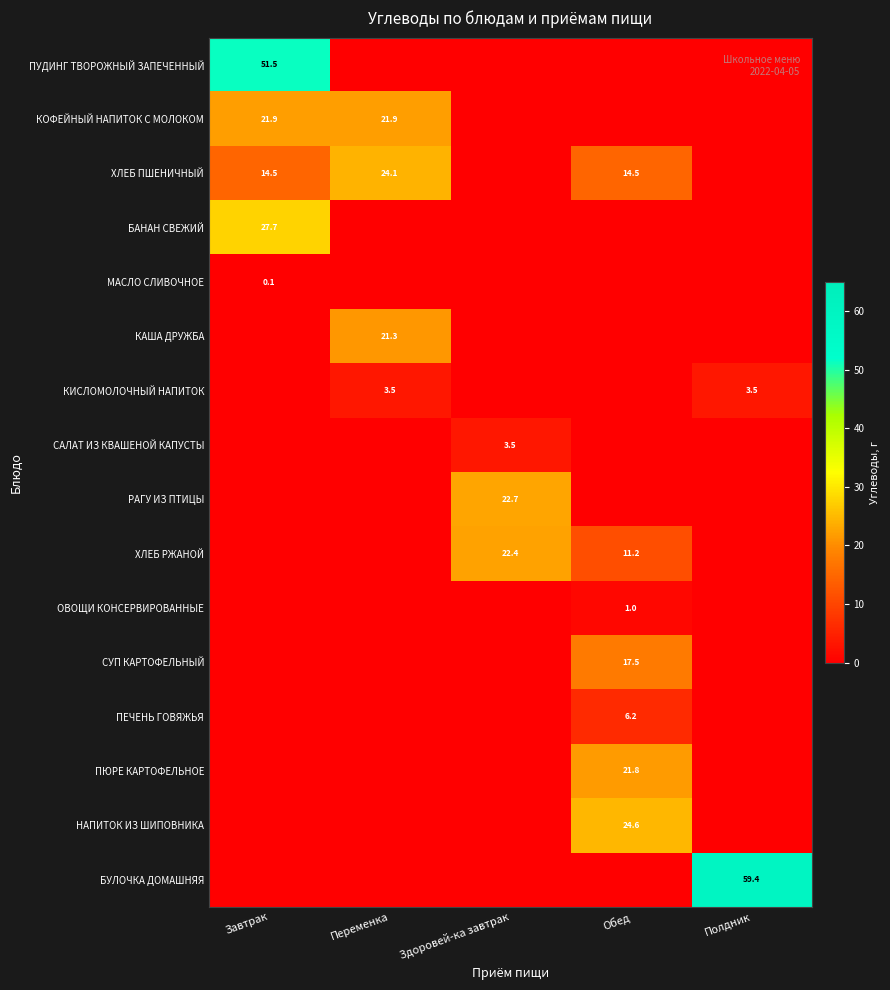

The БУЛОЧКА ДОМАШНЯЯ series shows 39.7 at Полдник. True or false?

False